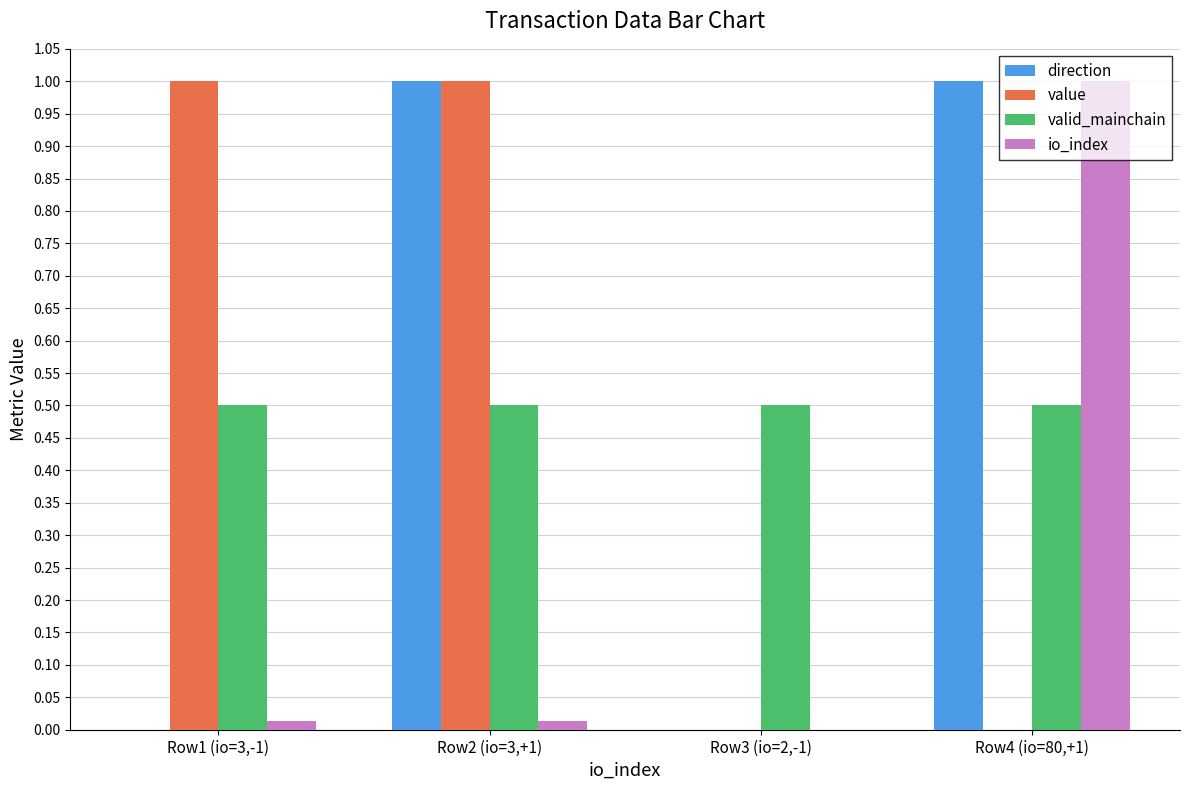

What is the sum of all valid_mainchain values?

2.0